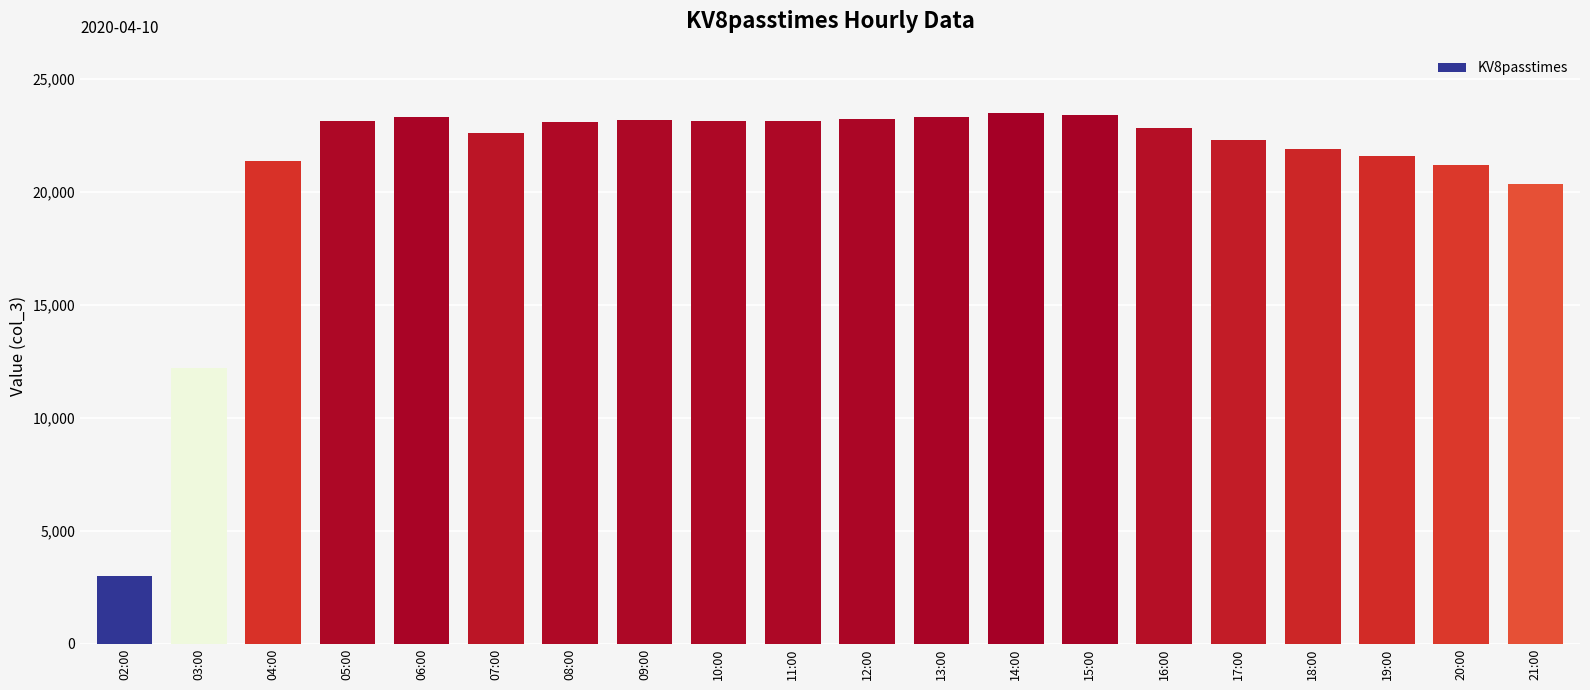

What is the change in value from 12:00 to 19:00?

-1627